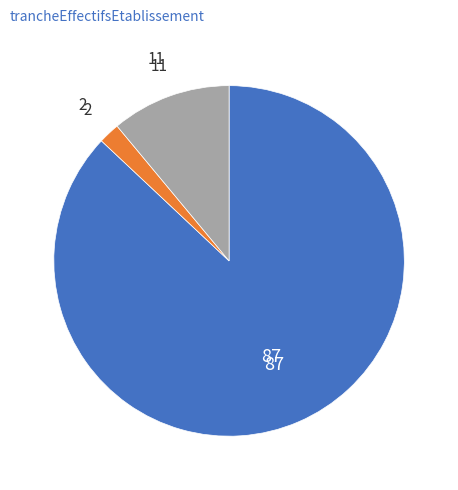

Is there a majority slice in this chart?

Yes